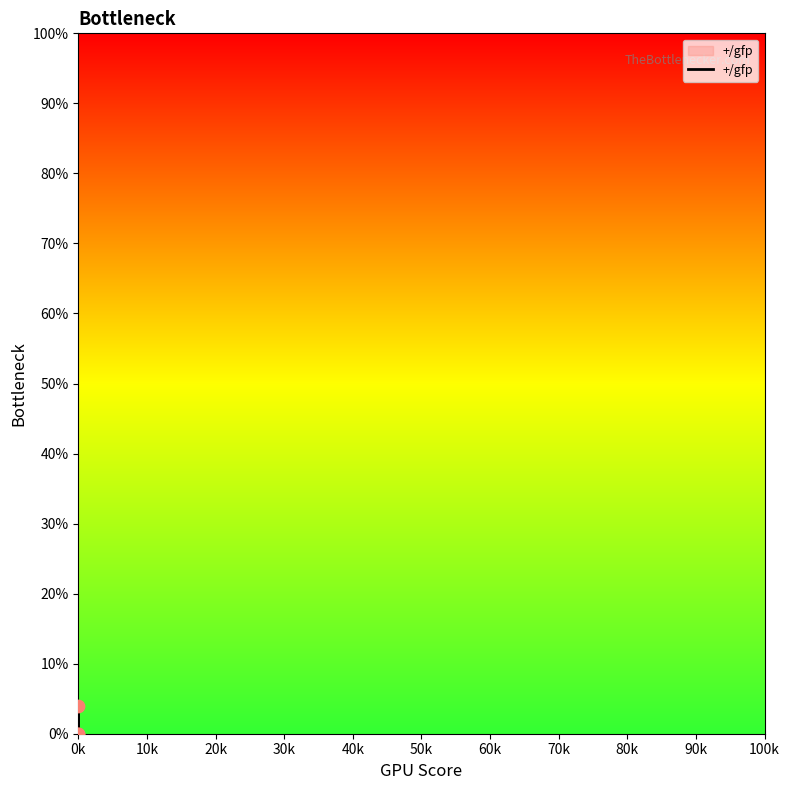

Between 0k and 20k, which is larger?

0k